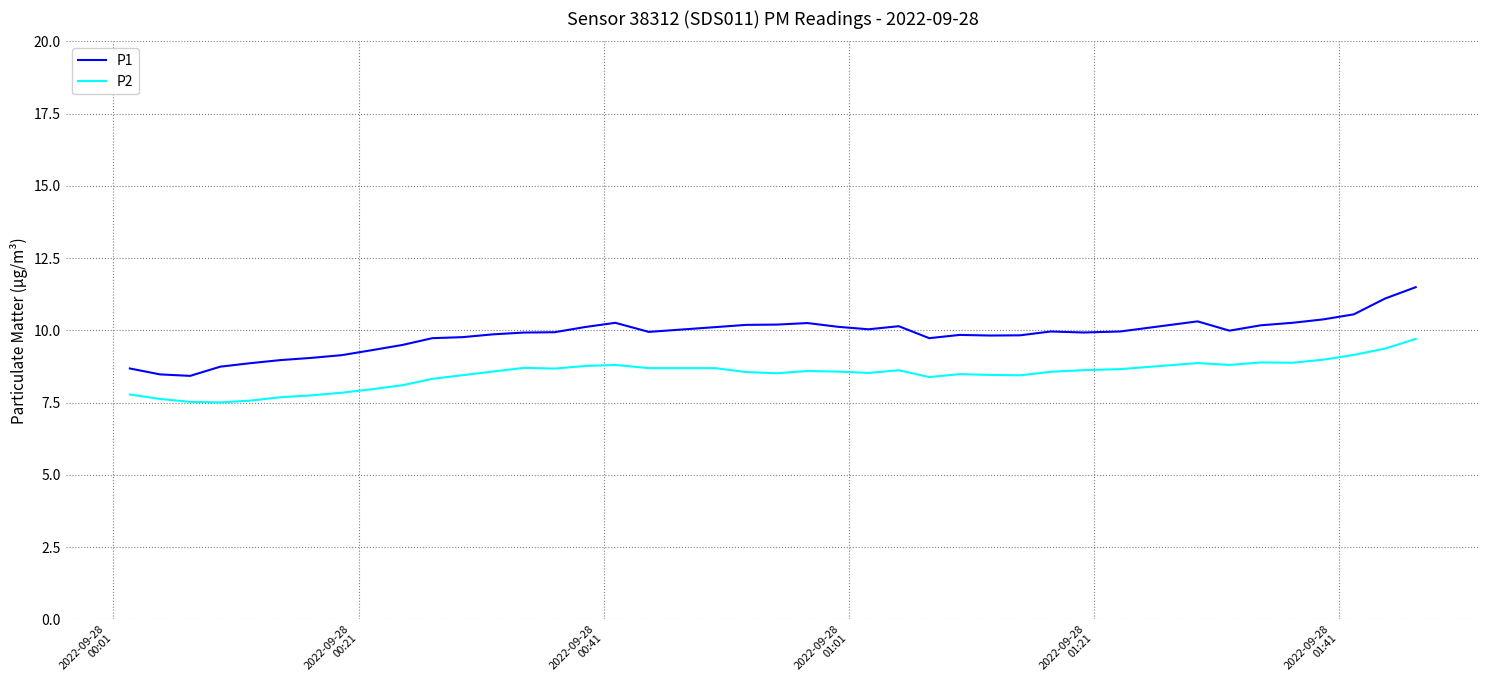

What are all the series names shown in the legend?

P1, P2